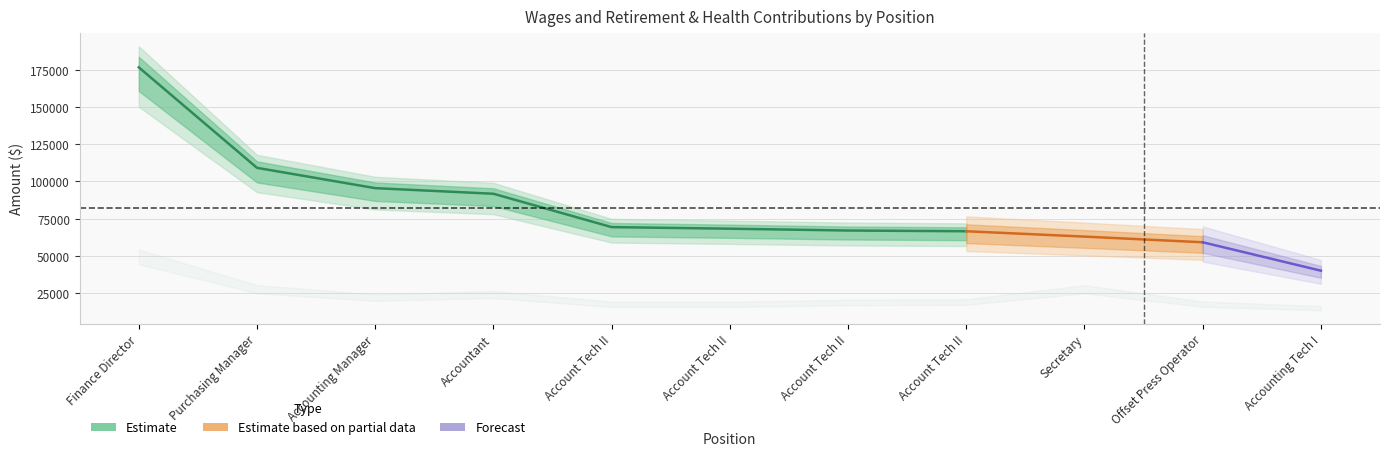

What is the difference between the highest and lowest values at Account Tech II?

51943